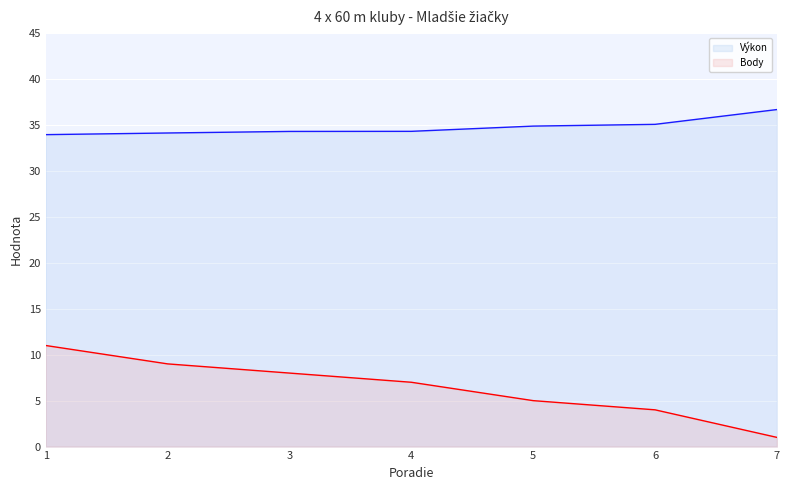

What is the sum of the Body values at 4 and 5?

12.0